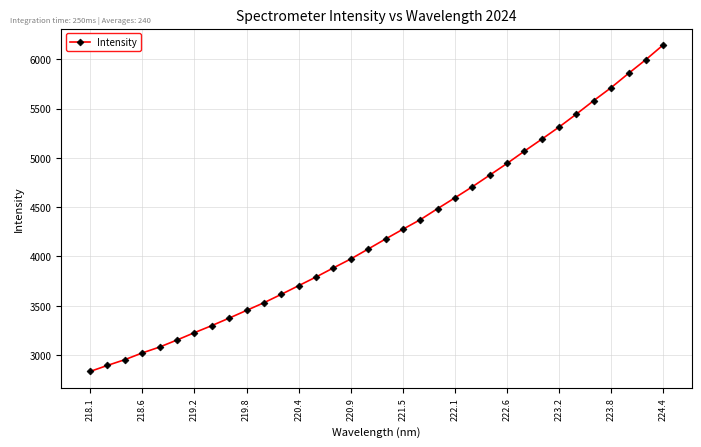

What is the value of the 22nd point from the left?

4595.0